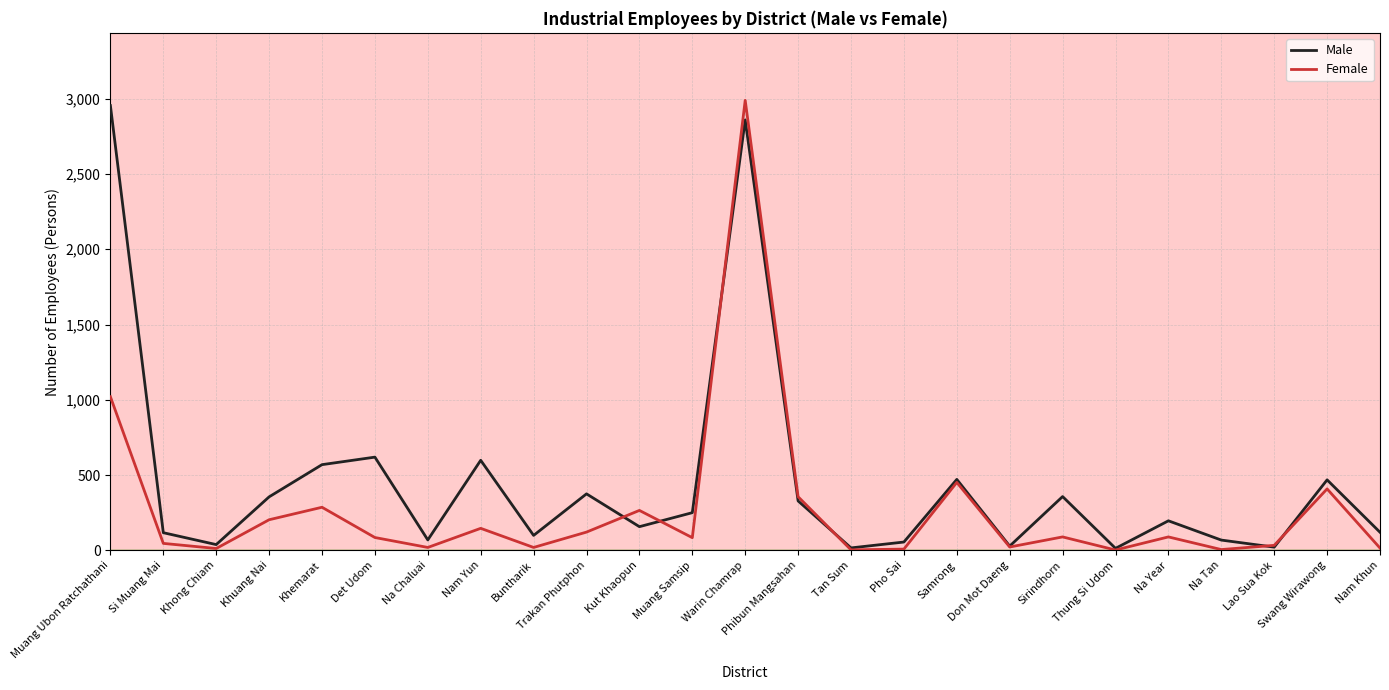

What is the average value of the Female series?

271